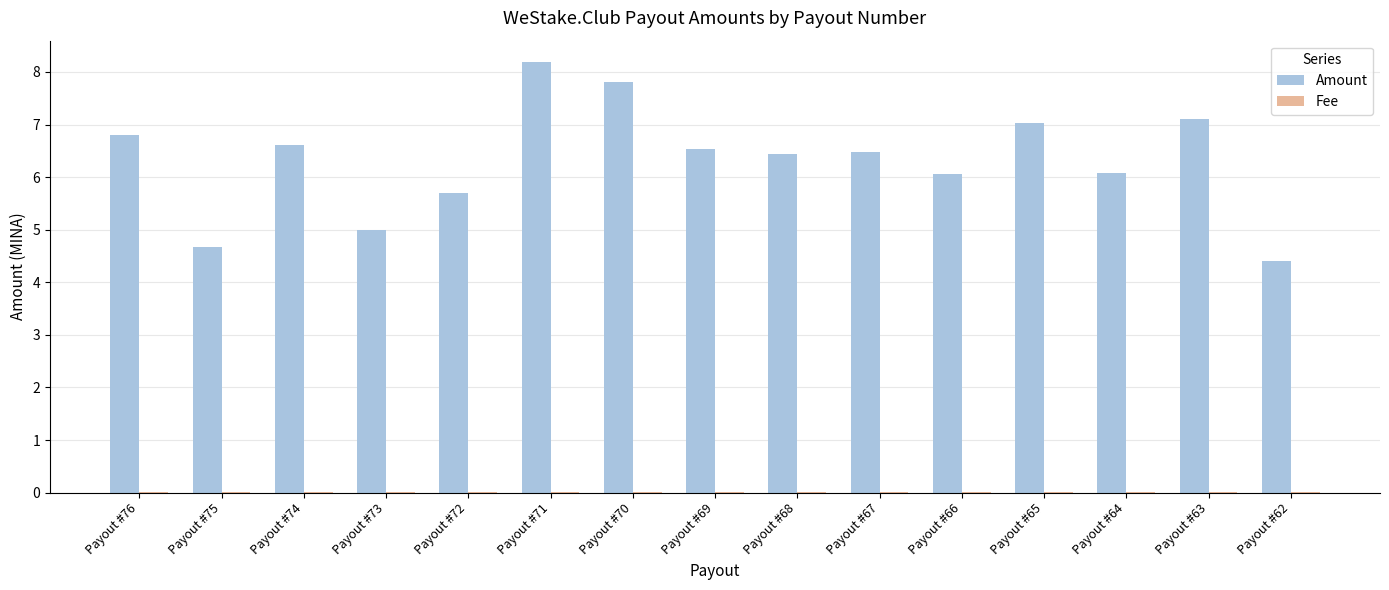

Is it true that Amount equals 8.2 at Payout #71?

True